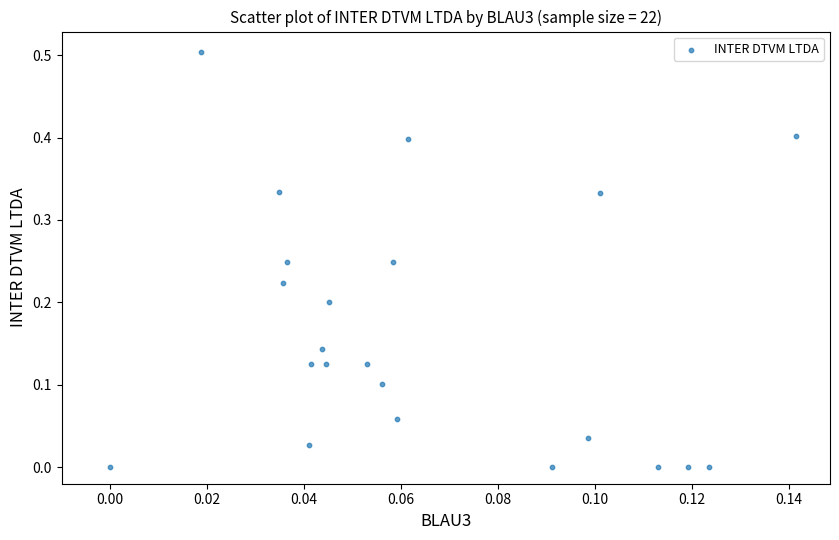

What is the range of Y values (max minus min)?

0.5